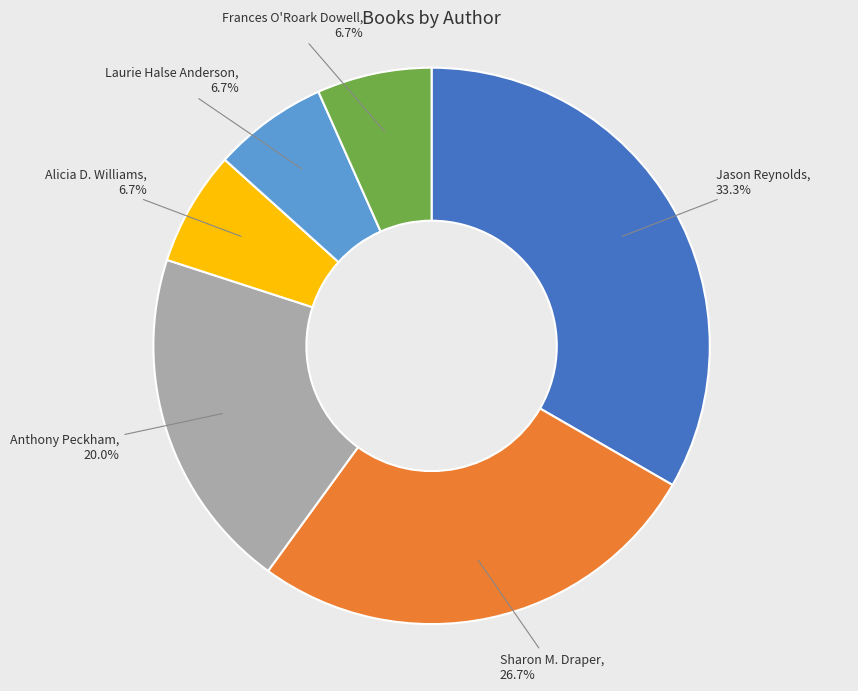

Count the number of slices in the pie.

6